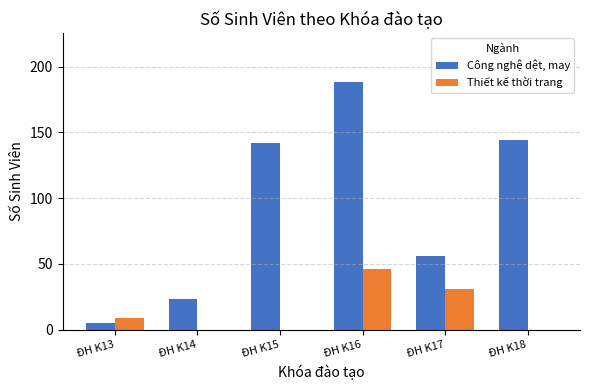

Reading right to left, list all the values displayed in this chart.

Công nghệ dệt, may: ĐH K18=144	ĐH K17=56	ĐH K16=188	ĐH K15=142	ĐH K14=23	ĐH K13=5
Thiết kế thời trang: ĐH K18=0	ĐH K17=31	ĐH K16=46	ĐH K15=0	ĐH K14=0	ĐH K13=9